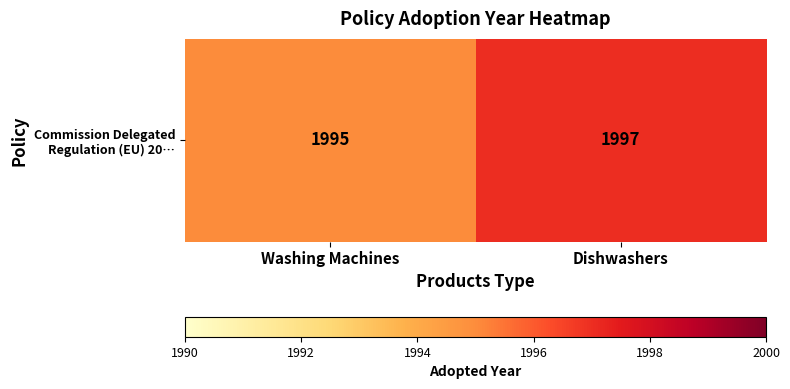

Rank the categories by value from highest to lowest.

Dishwashers, Washing Machines